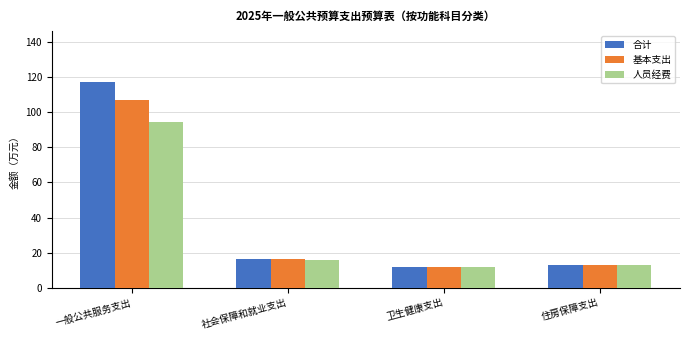

How many data points in 人员经费 are less than 15?

2